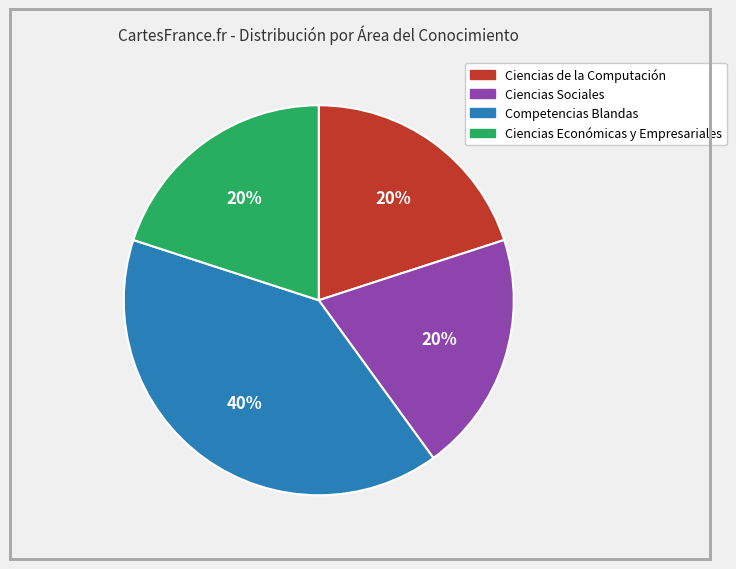

What is the ratio of the value at Ciencias de la Computación to the value at Competencias Blandas?

0.5